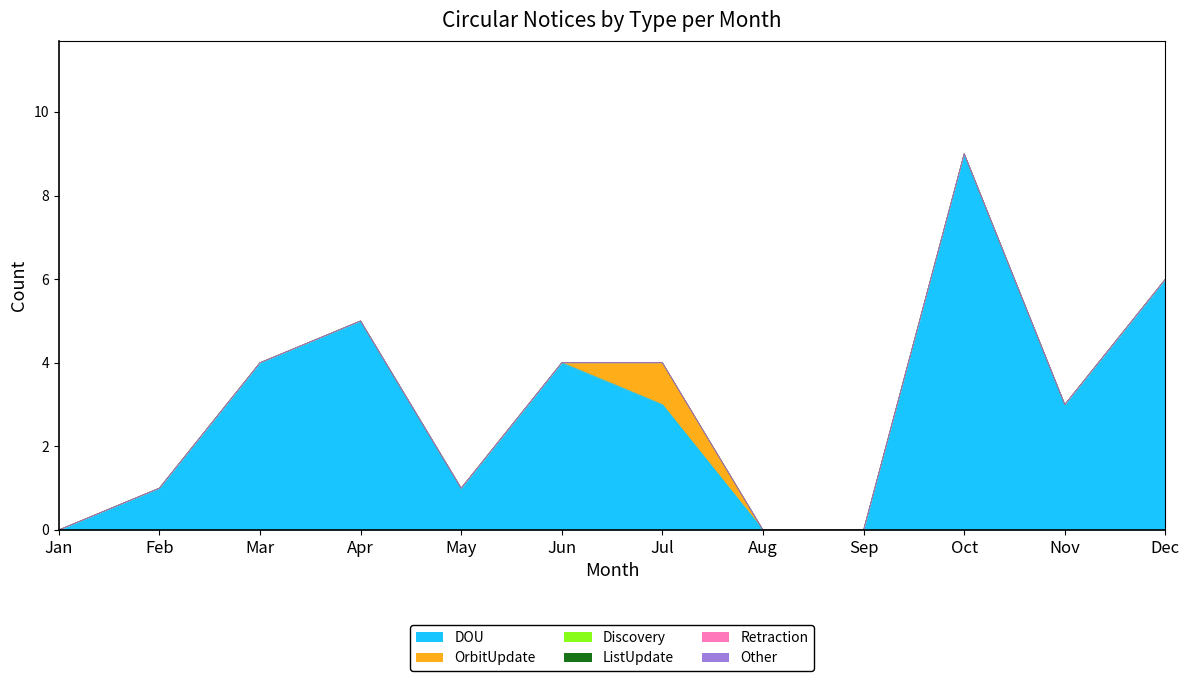

Reading right to left, transcribe all the data shown in this chart.

DOU: Dec=6	Nov=3	Oct=9	Sep=0	Aug=0	Jul=3	Jun=4	May=1	Apr=5	Mar=4	Feb=1	Jan=0
OrbitUpdate: Dec=0	Nov=0	Oct=0	Sep=0	Aug=0	Jul=1	Jun=0	May=0	Apr=0	Mar=0	Feb=0	Jan=0
Discovery: Dec=0	Nov=0	Oct=0	Sep=0	Aug=0	Jul=0	Jun=0	May=0	Apr=0	Mar=0	Feb=0	Jan=0
ListUpdate: Dec=0	Nov=0	Oct=0	Sep=0	Aug=0	Jul=0	Jun=0	May=0	Apr=0	Mar=0	Feb=0	Jan=0
Retraction: Dec=0	Nov=0	Oct=0	Sep=0	Aug=0	Jul=0	Jun=0	May=0	Apr=0	Mar=0	Feb=0	Jan=0
Other: Dec=0	Nov=0	Oct=0	Sep=0	Aug=0	Jul=0	Jun=0	May=0	Apr=0	Mar=0	Feb=0	Jan=0